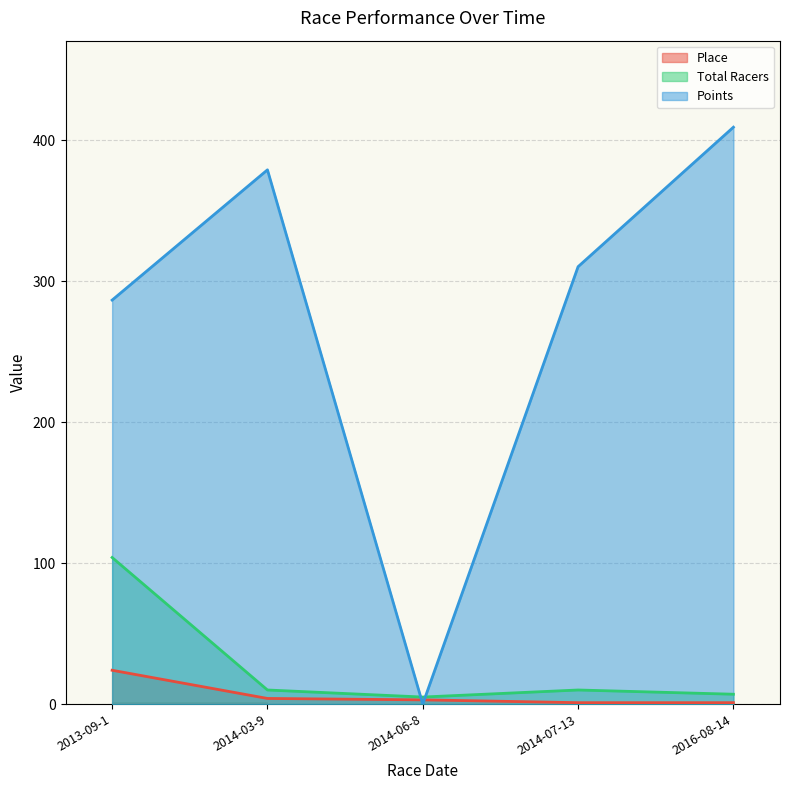

At which label is Place closest to 12?

2014-03-9